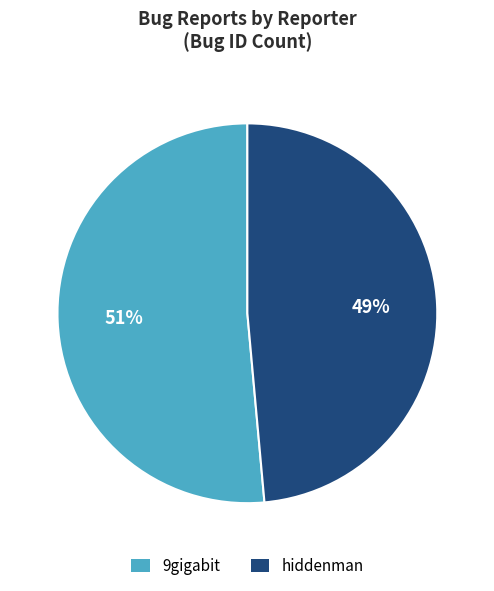

How many segments does this pie chart have?

2